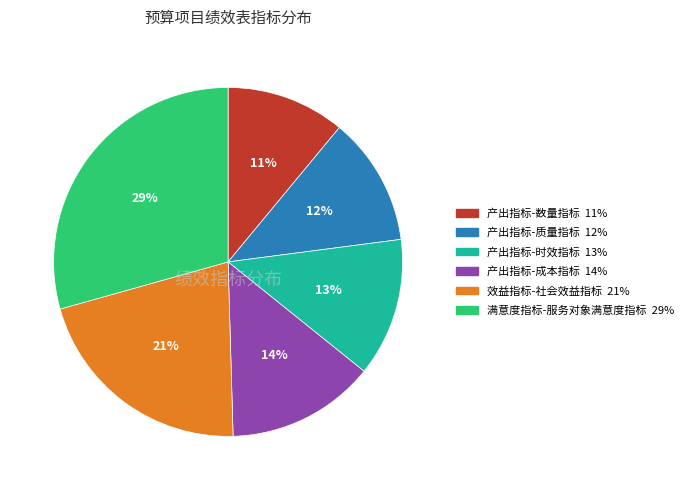

Rank the categories by value from lowest to highest.

产出指标-数量指标, 产出指标-质量指标, 产出指标-时效指标, 产出指标-成本指标, 效益指标-社会效益指标, 满意度指标-服务对象满意度指标